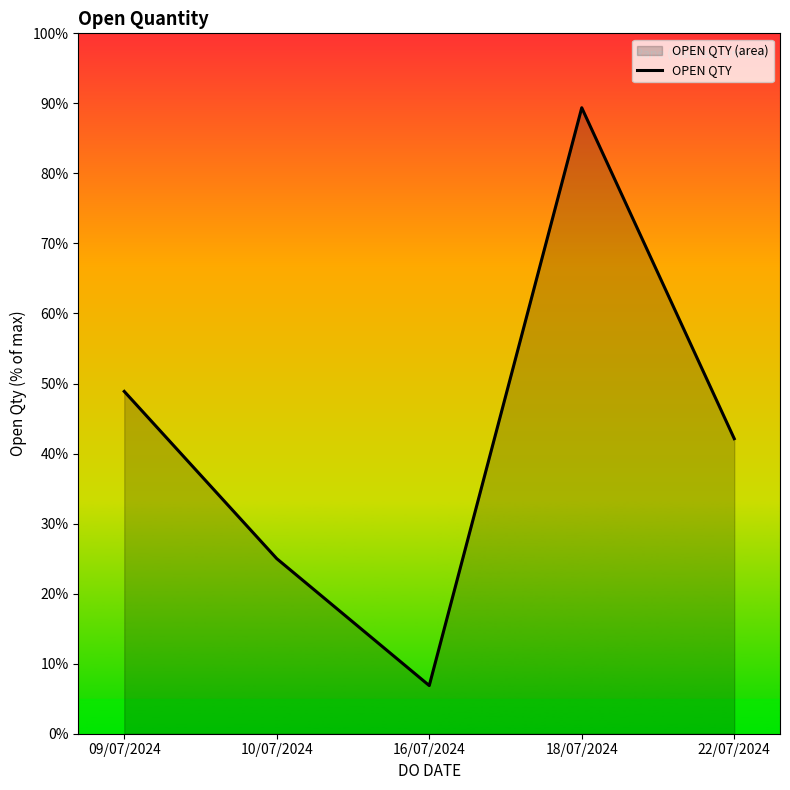

What is the difference between the values at 09/07/2024 and 18/07/2024?

40.5